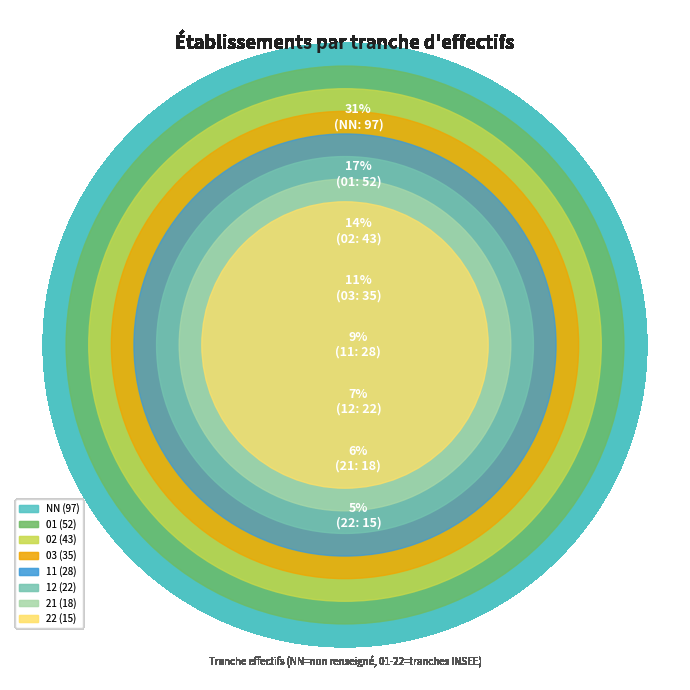

Count the number of slices in the pie.

8